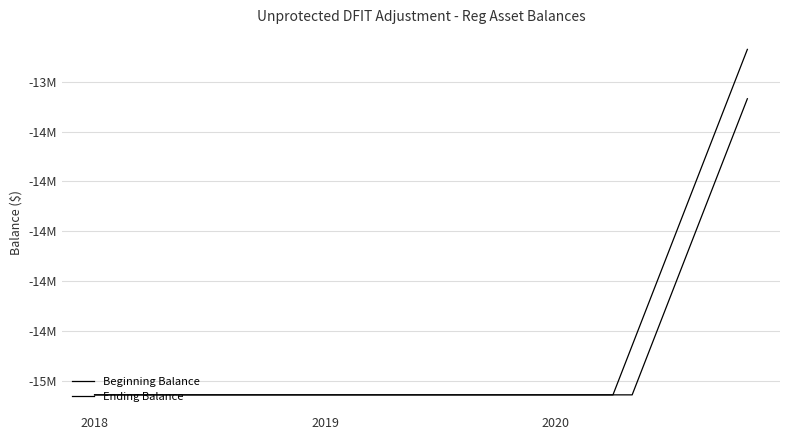

Does the chart display data point markers on the line(s)?

No